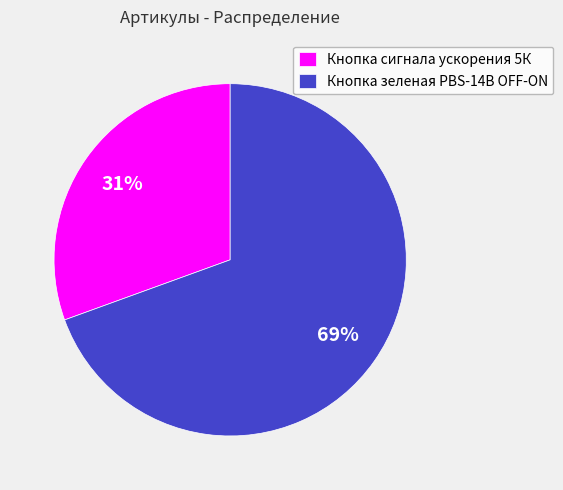

Which slice is the largest?

Кнопка зеленая PBS-14B OFF-ON